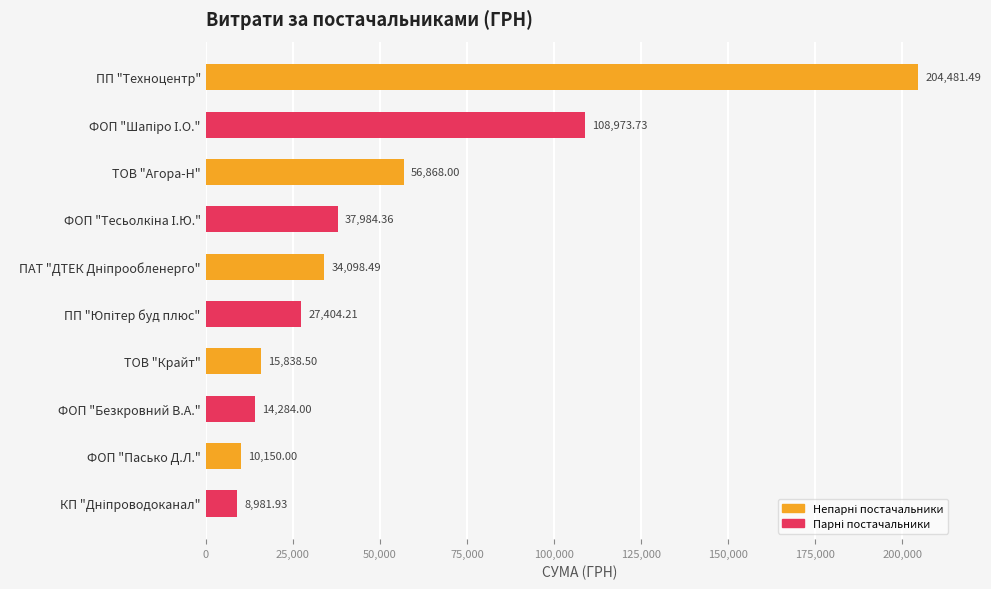

What is the label of the 8th bar from the bottom?

ТОВ "Агора-Н"